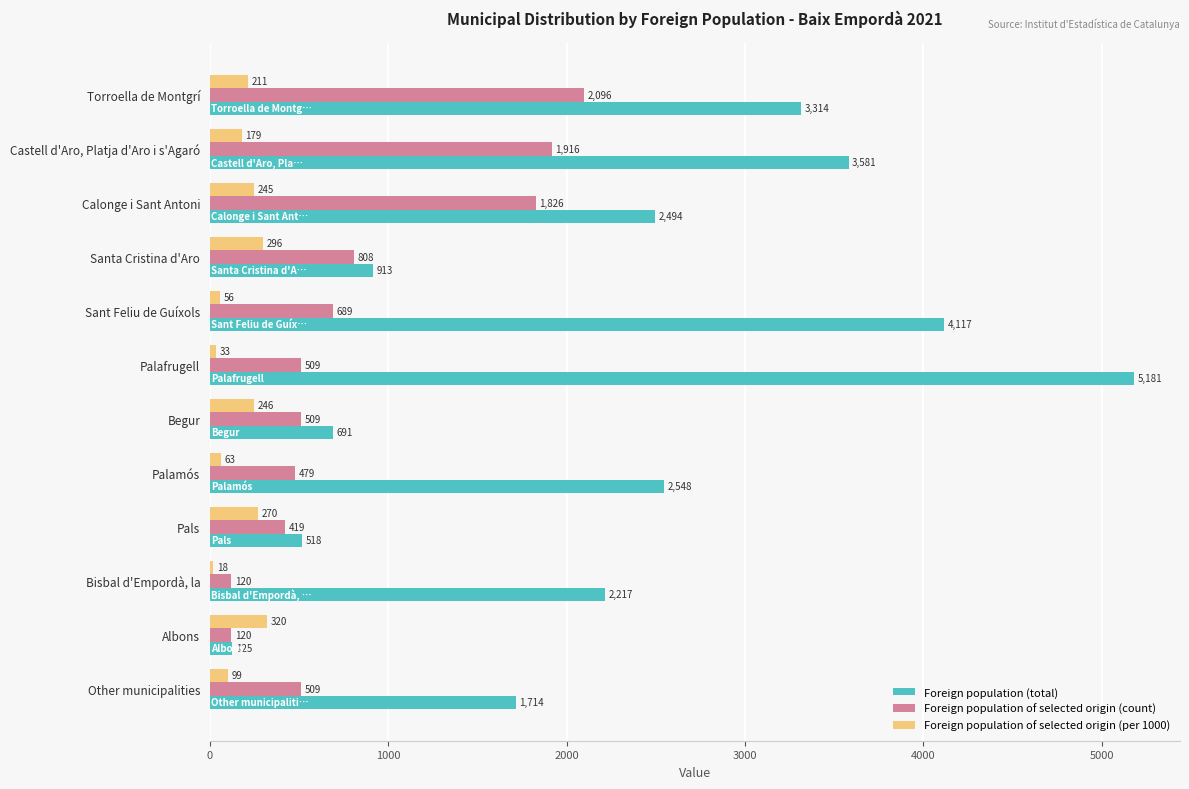

How many values in the Foreign population of selected origin (count) series are below 509?

4